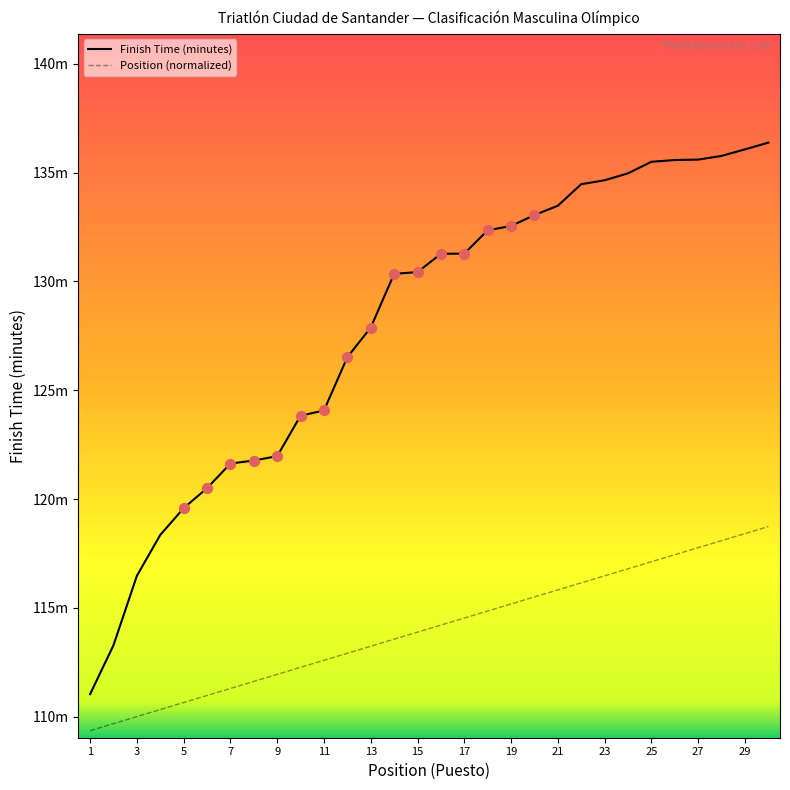

Is this an area chart (filled region under the line)?

No